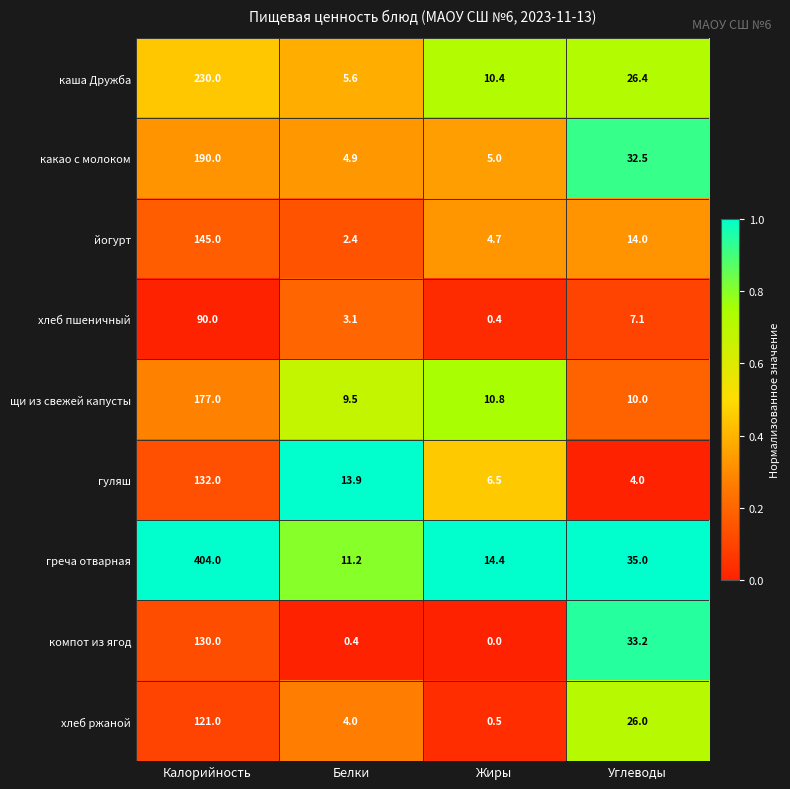

Is it true that греча отварная equals 404.0 at Калорийность?

True